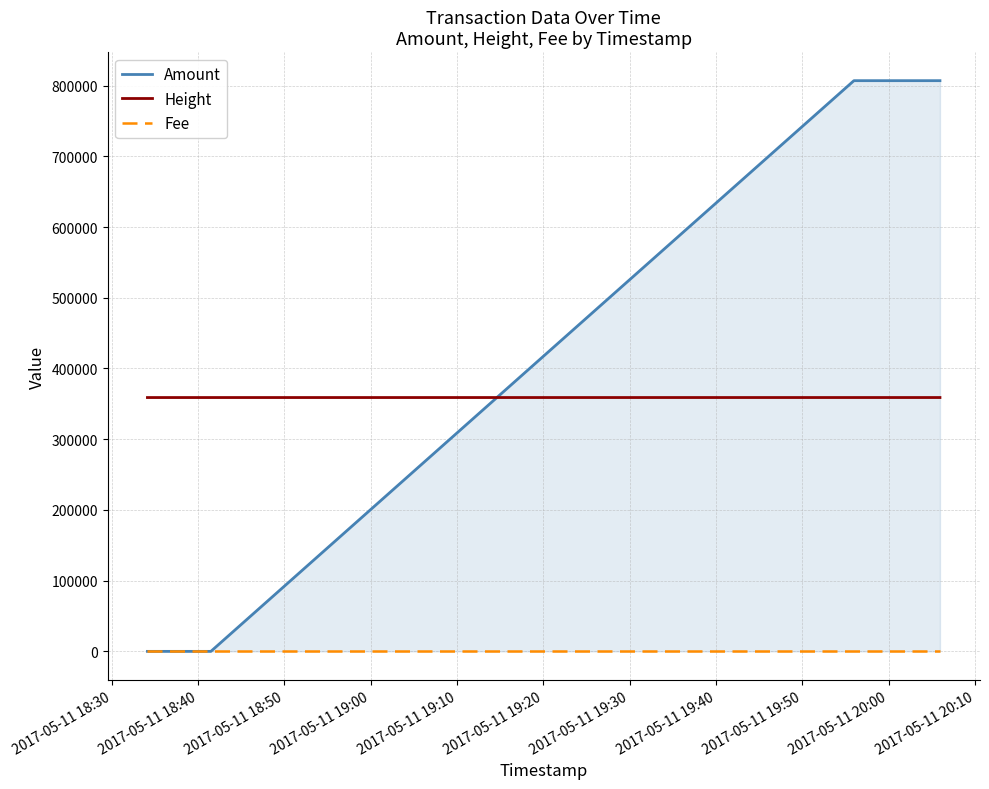

True or false: Height has more than 2 interior local peaks.

False